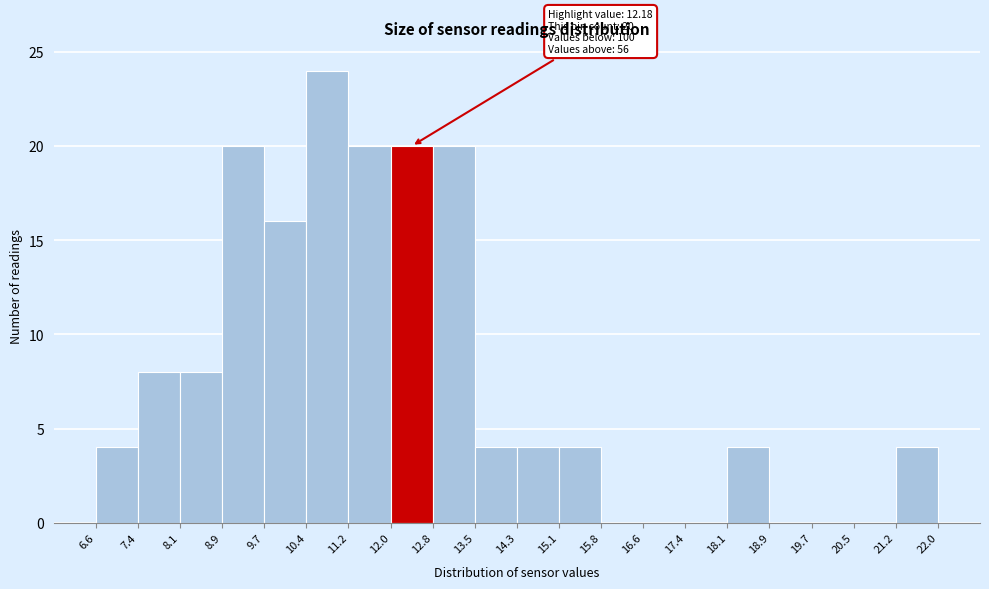

Over which range of the x-axis is the bar tallest?

10.4 to 11.2